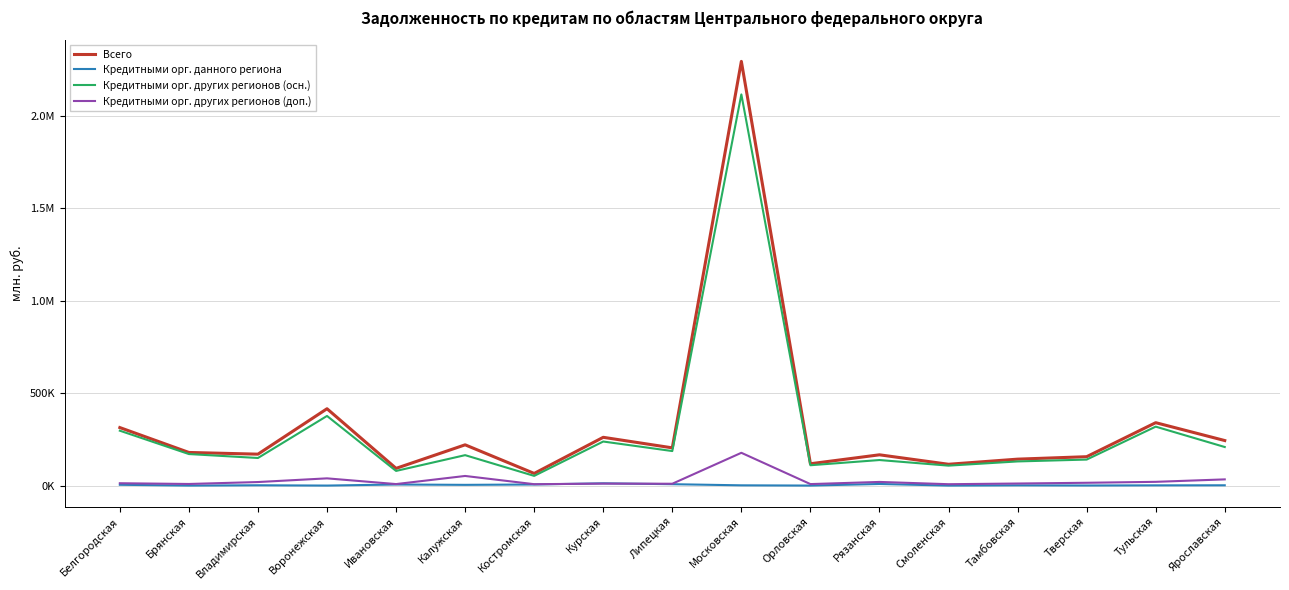

Is the value of Кредитными орг. других регионов (доп.) at Орловская greater than the value of Кредитными орг. других регионов (осн.) at Курская?

No